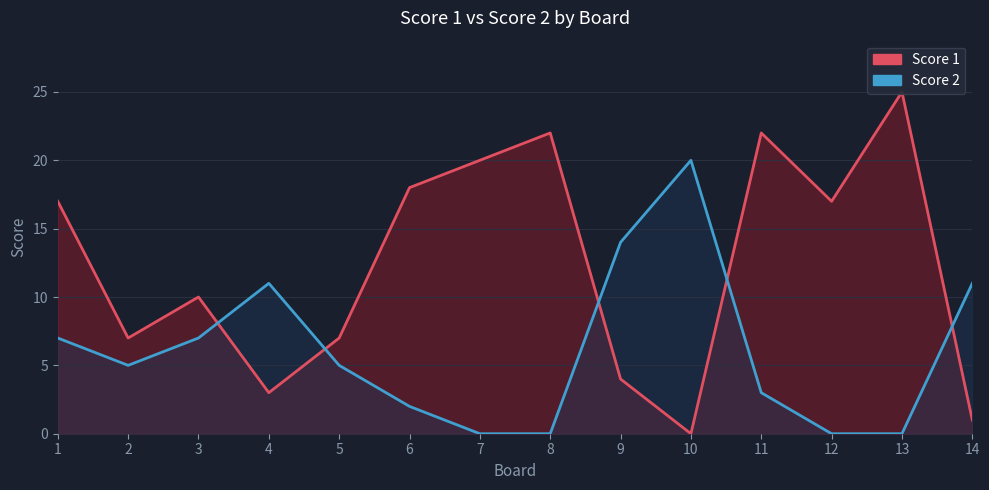

True or false: Score 1 has a value of 6 at 8.

False